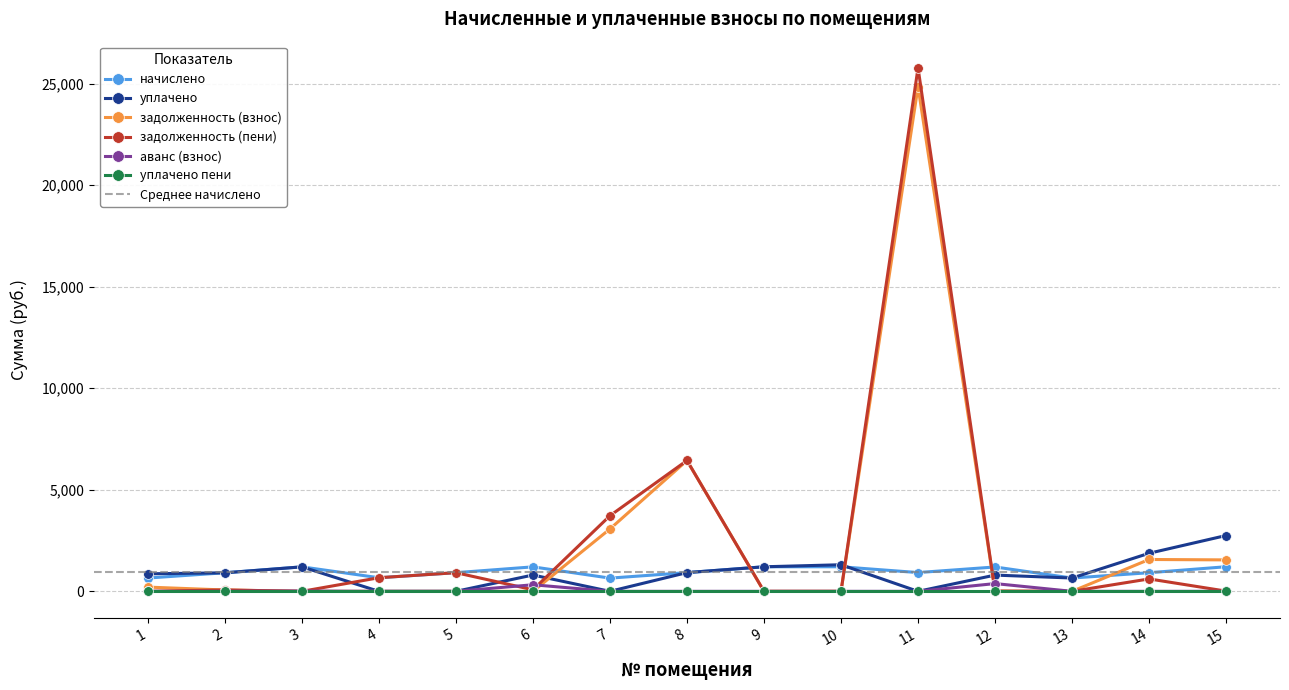

How many data points in уплачено are less than 863?

7